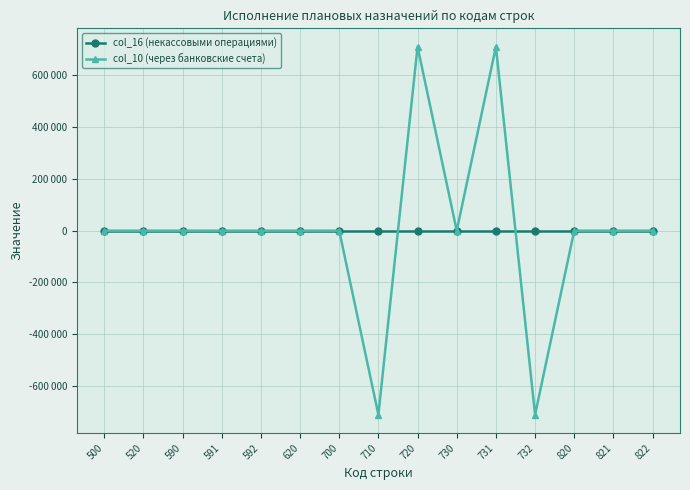

At which category is the sum across all series the highest?

720